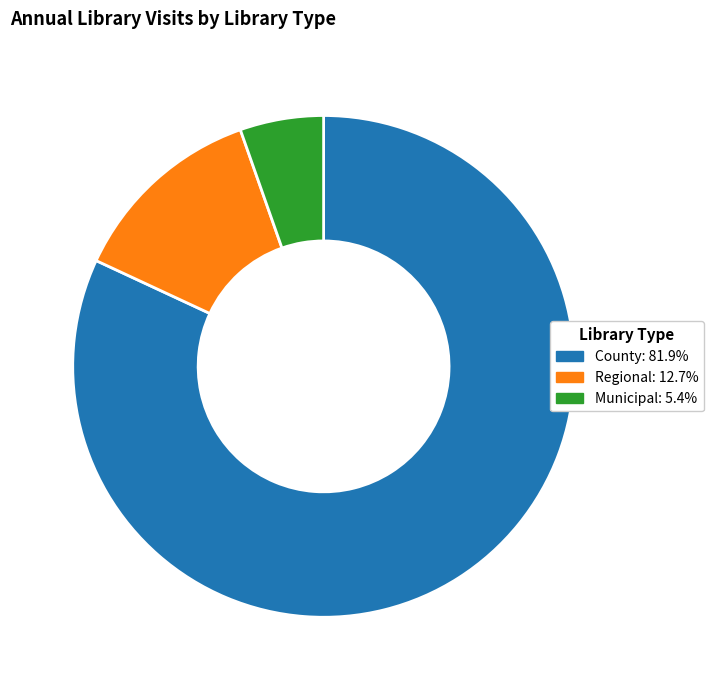

How many slices are in this pie chart?

3